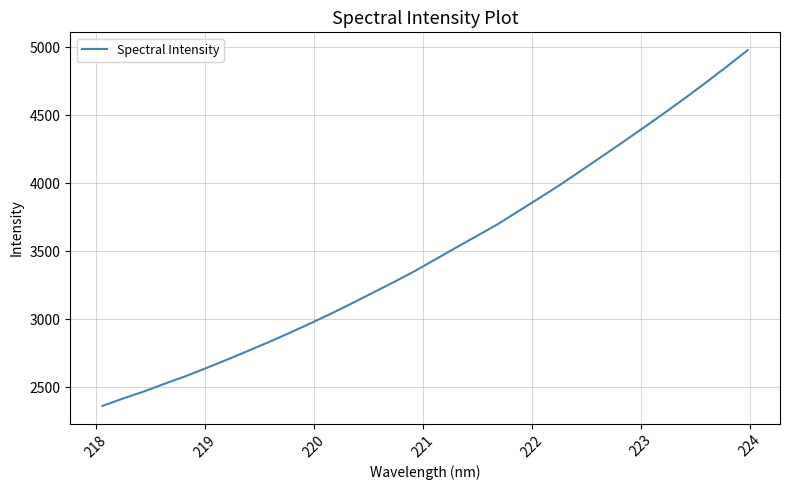

What is the difference between the maximum and minimum values?

2618.1